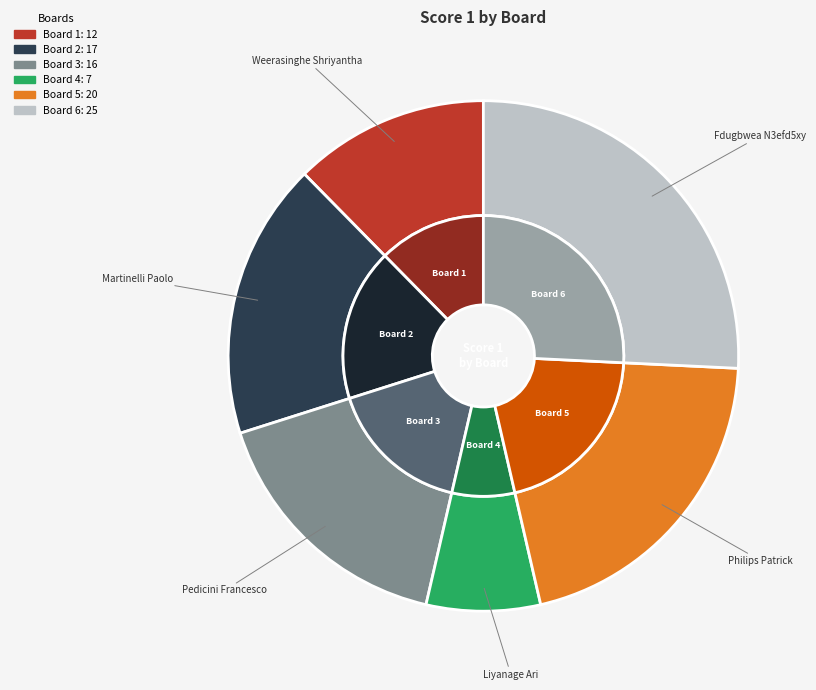

To the nearest percent, what is the average slice percentage?

17%